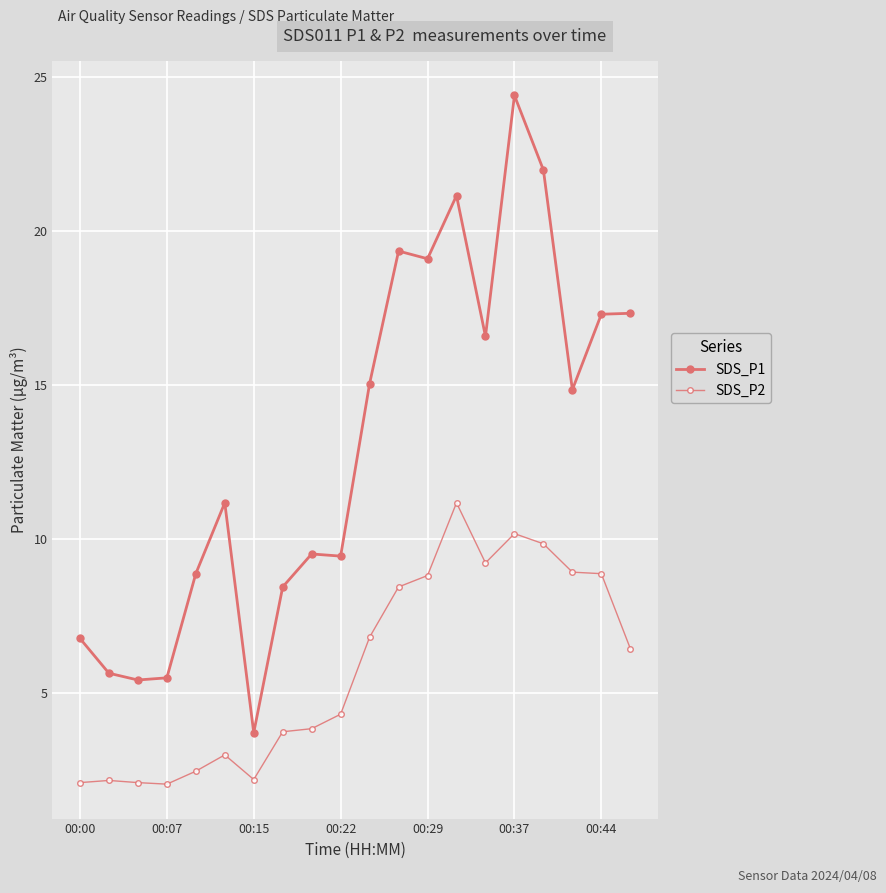

How many data points in SDS_P1 are above 14?

10